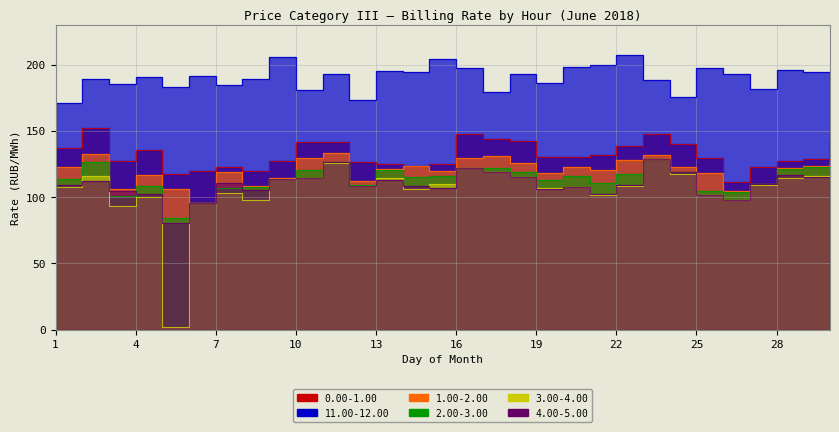

What is the approximate value of 2.00-3.00 at 9?

113.9